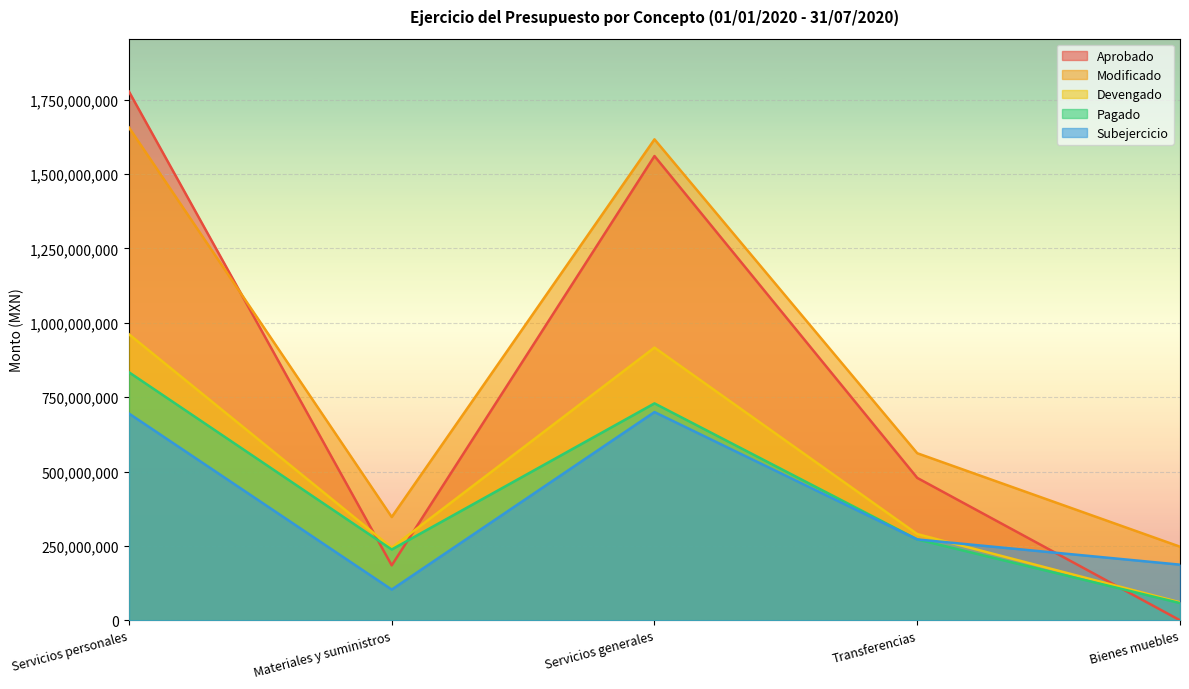

At which category does the chart reach its minimum across all series?

Bienes muebles